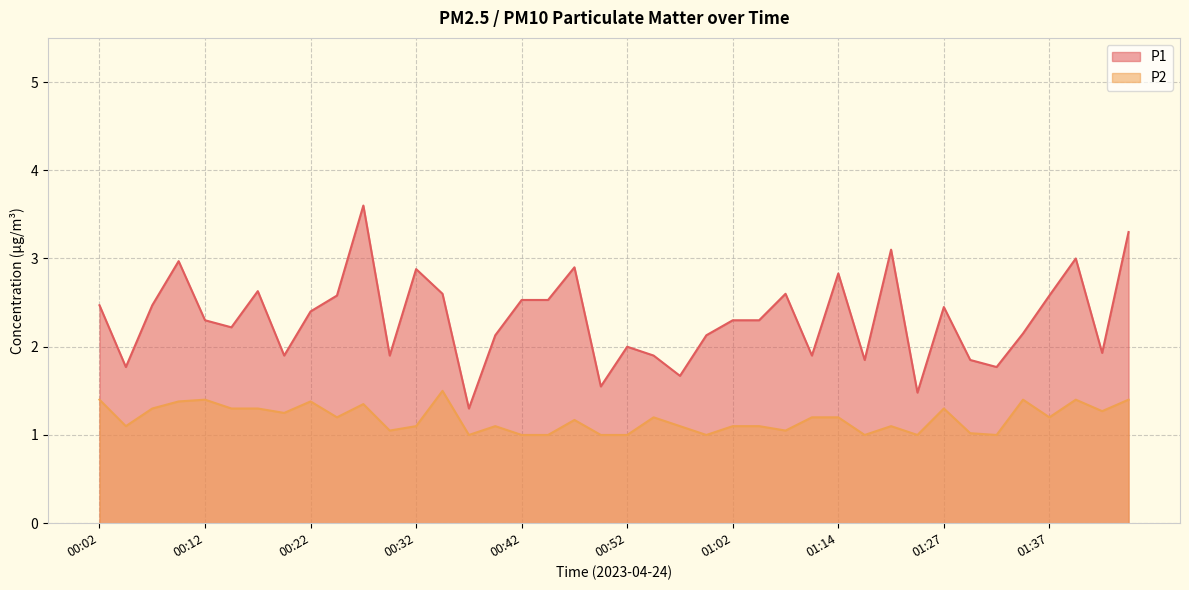

At which category is the sum across all series the highest?

00:27